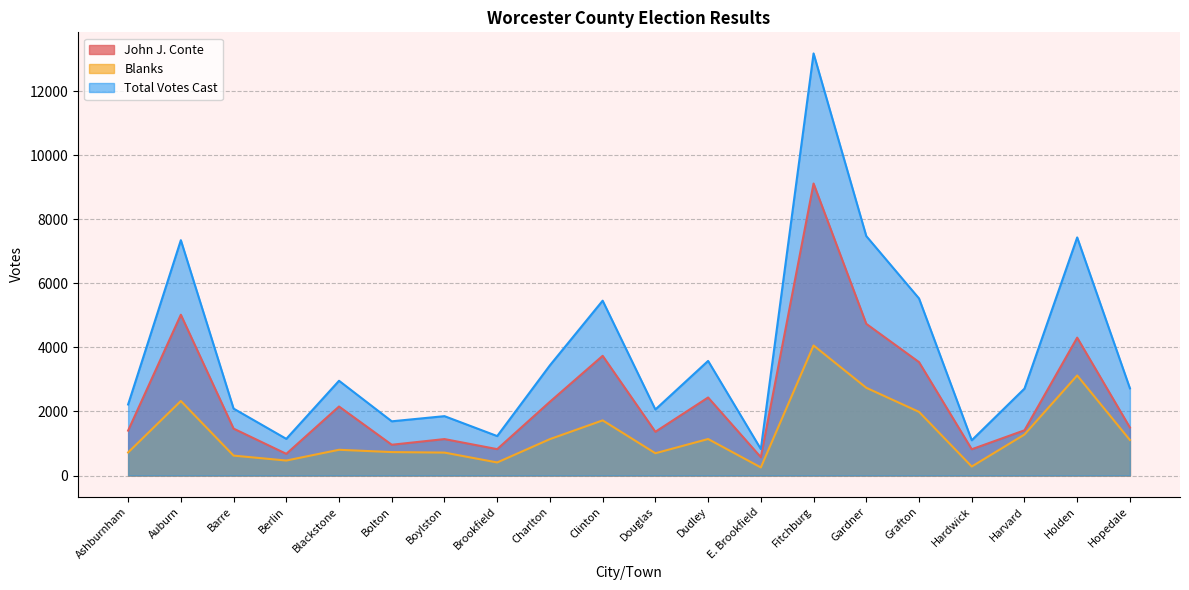

What is the maximum value for Total Votes Cast?

13181